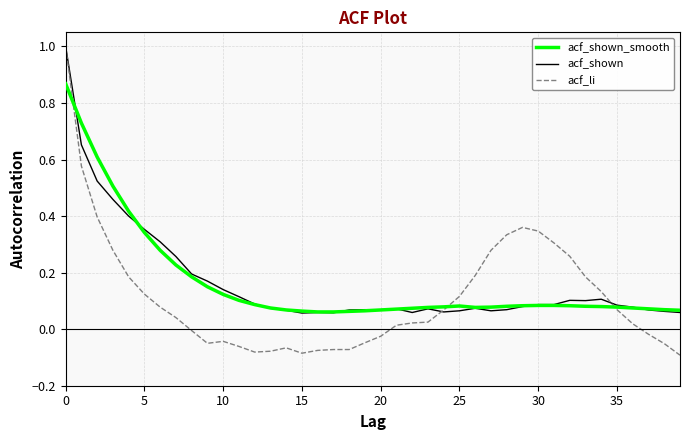

What is the greatest value displayed?

1.0